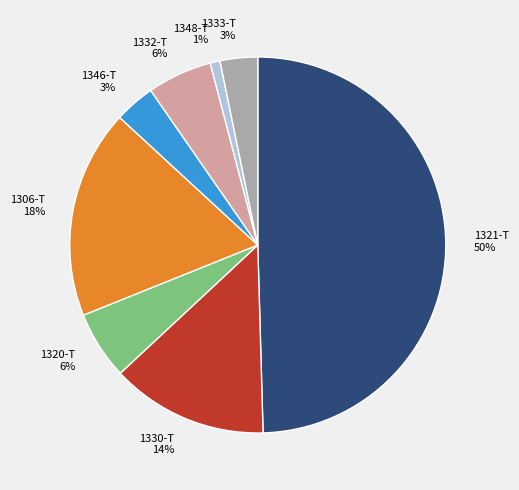

To the nearest percent, what is the average slice percentage?

12%